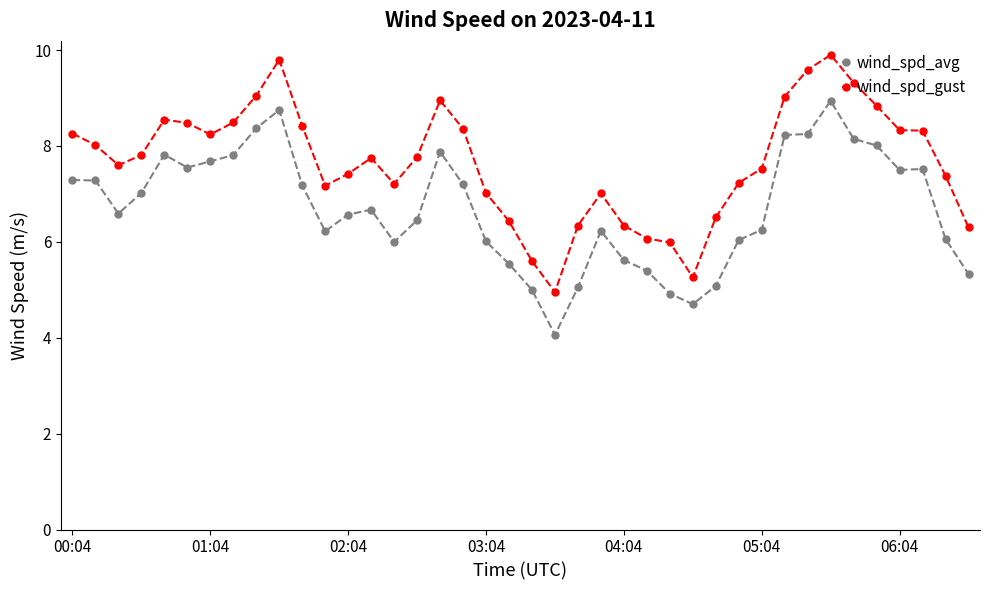

Rank the series by their maximum value, from highest to lowest.

wind_spd_gust, wind_spd_avg